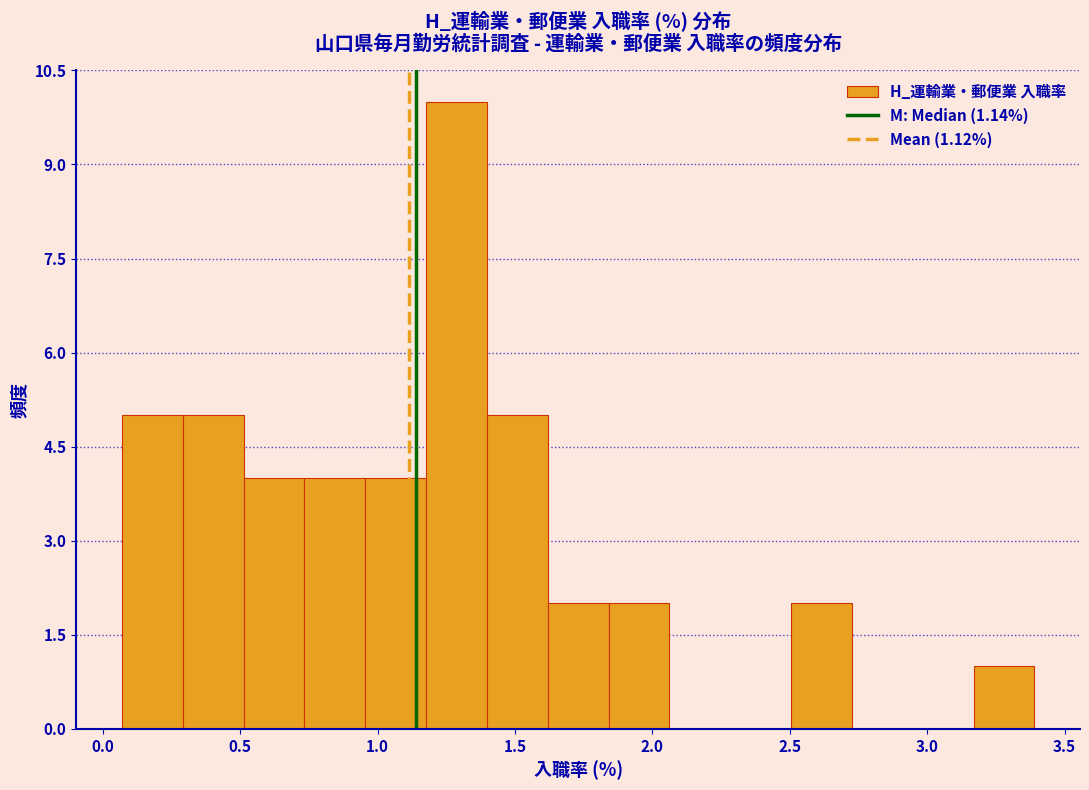

How tall is the bar that spans 0.50 to 0.75 on the x-axis? Neither the bar edges nor the heights are printed on the chart, so give them approximately, as read against the axes.

4